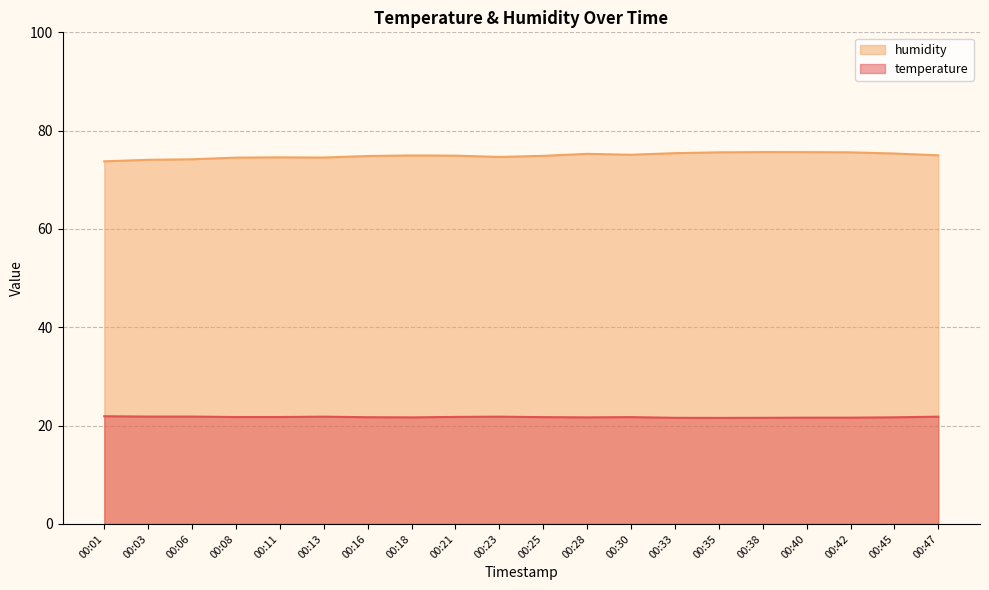

True or false: humidity and temperature intersect in this chart.

False